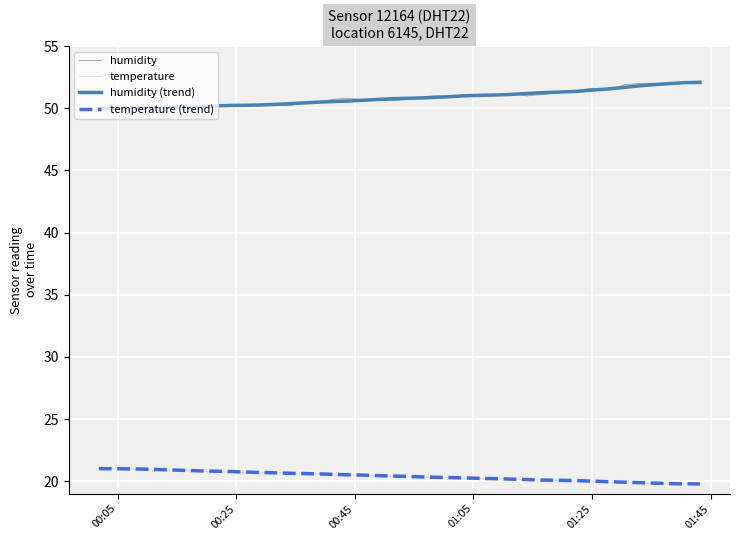

What is the minimum value for humidity?

49.9